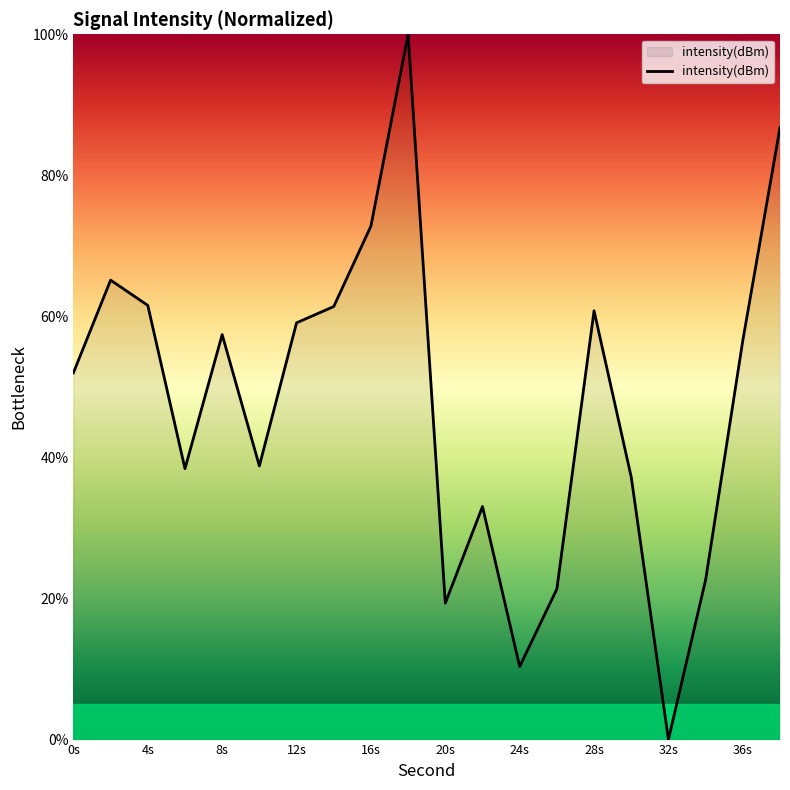

What is the difference between the maximum and minimum values?

100.0